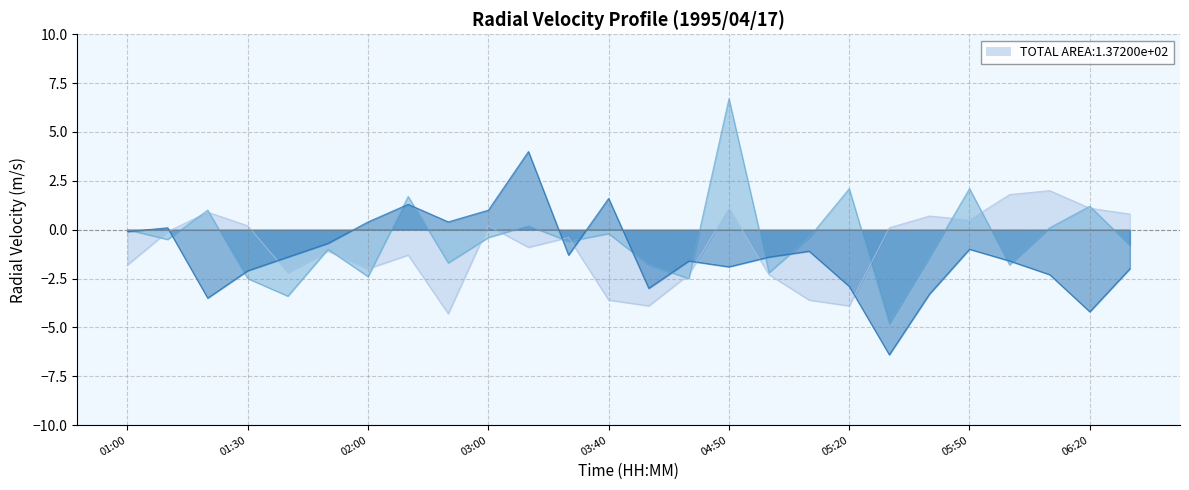

True or false: 0.483 and 0.580 cross at least once.

True